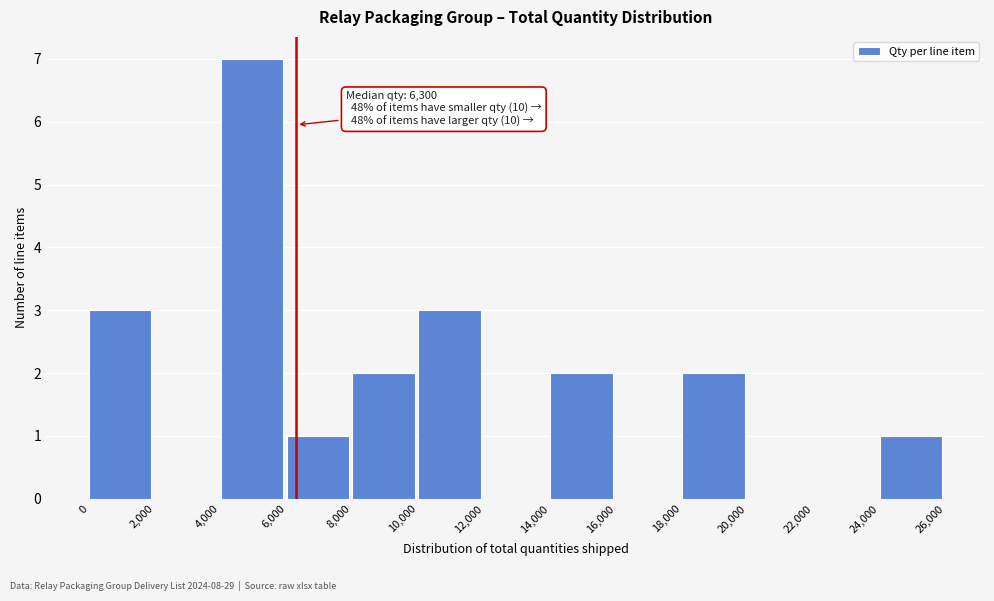

Over which range of the x-axis is the bar tallest?

4,000 to 6,000